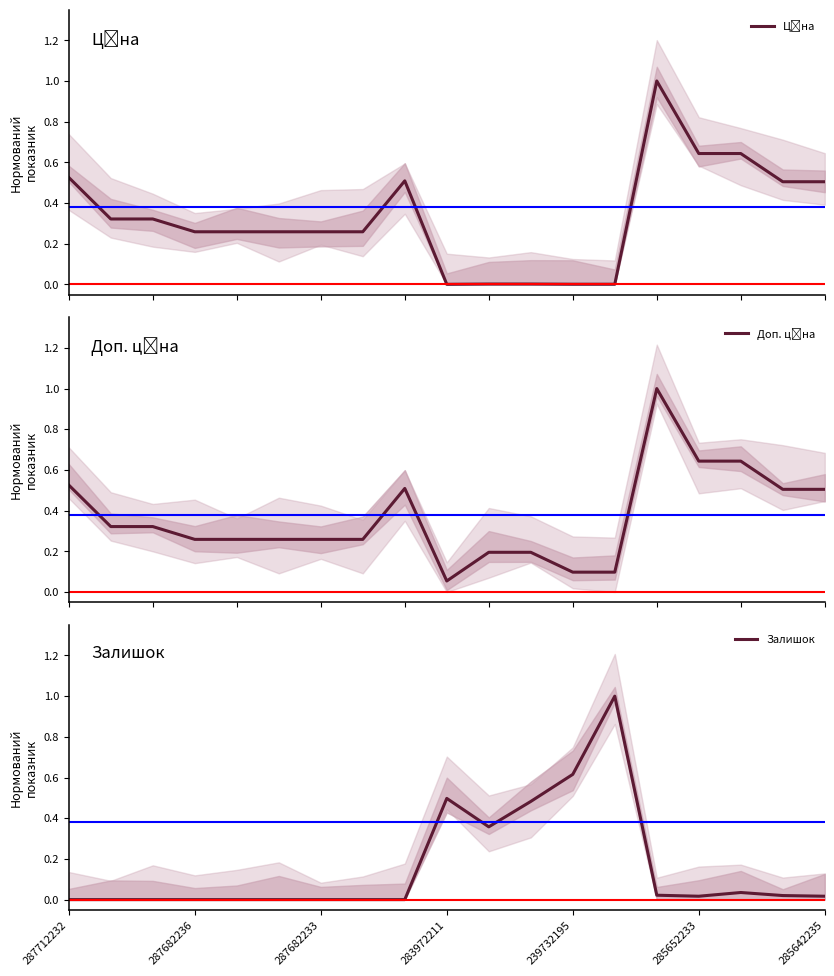

Which series has the widest spread of values?

Залишок